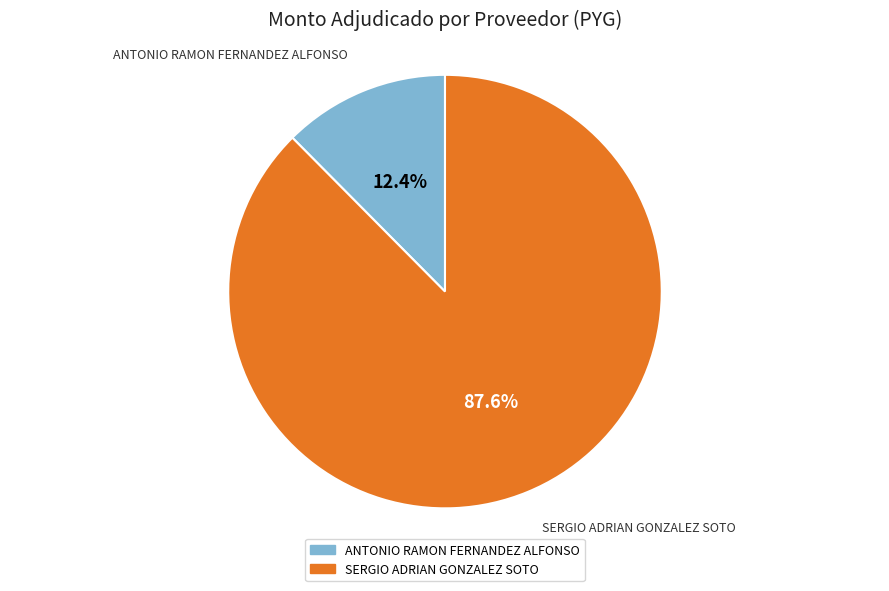

What is the majority slice?

SERGIO ADRIAN GONZALEZ SOTO